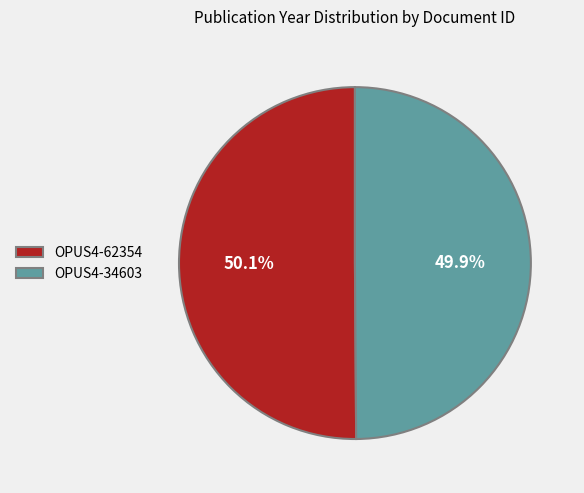

Approximately how many times larger is the value at OPUS4-34603 compared to OPUS4-62354?

1.0